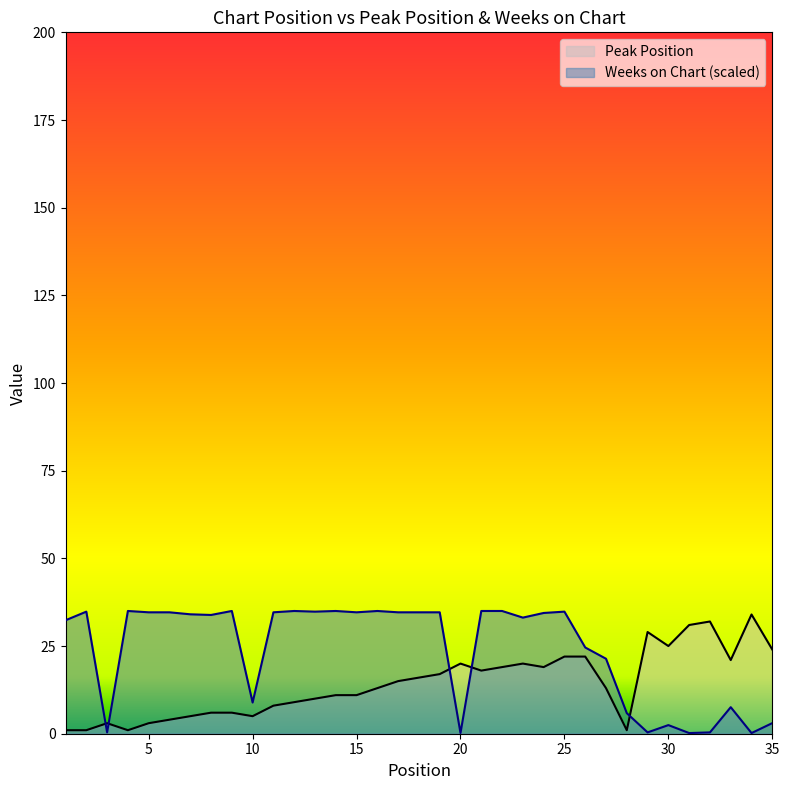

Which label corresponds to the largest value in the chart?

4